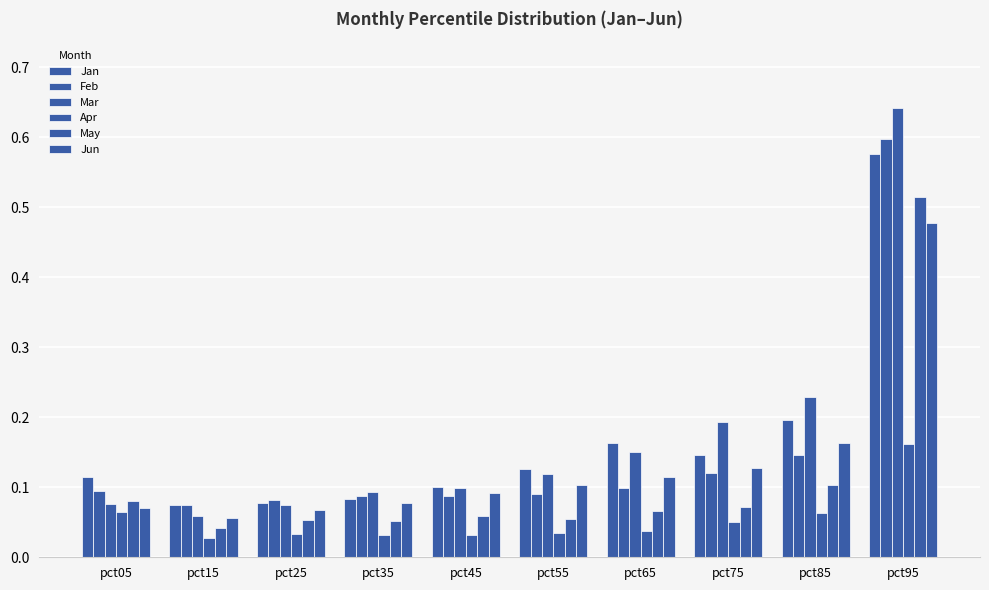

How many distinct data groups are displayed?

6